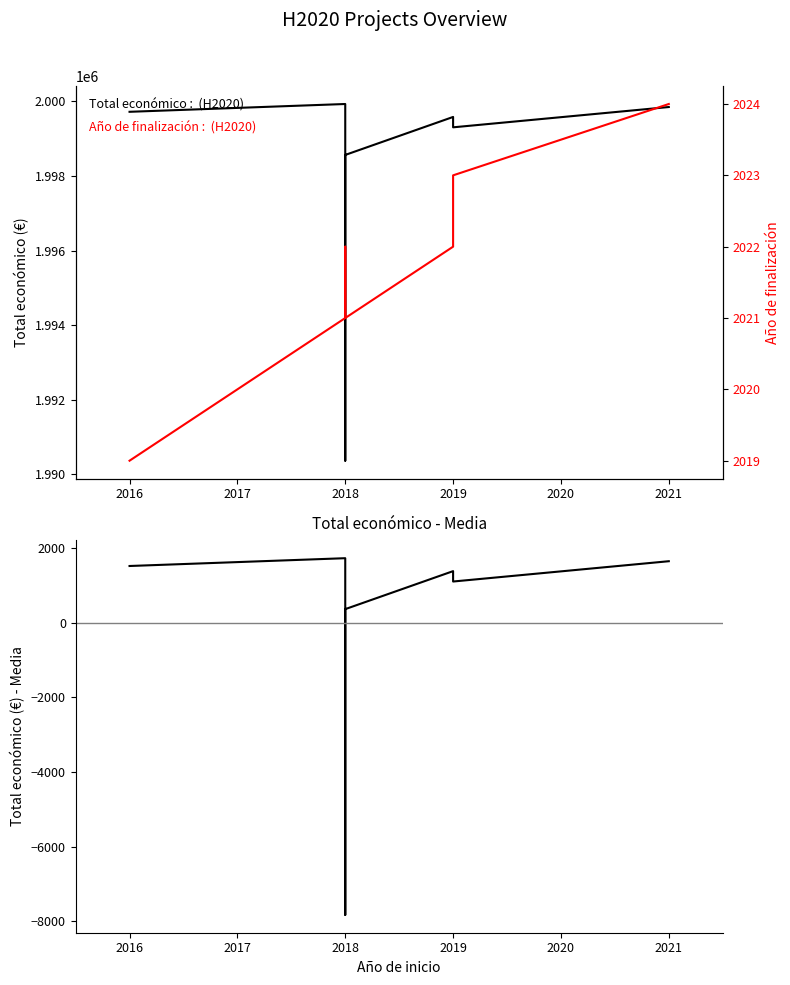

Is the value of Total económico - Media at 2021 greater than the value of Total económico at 2018?

No